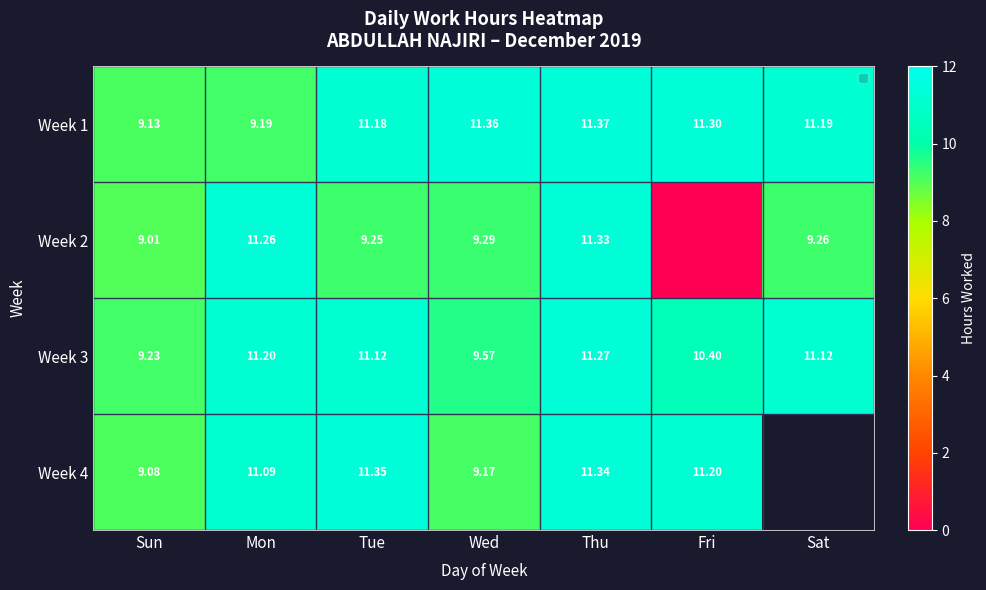

Rank the series at Tue from highest to lowest value.

Week 4, Week 1, Week 3, Week 2